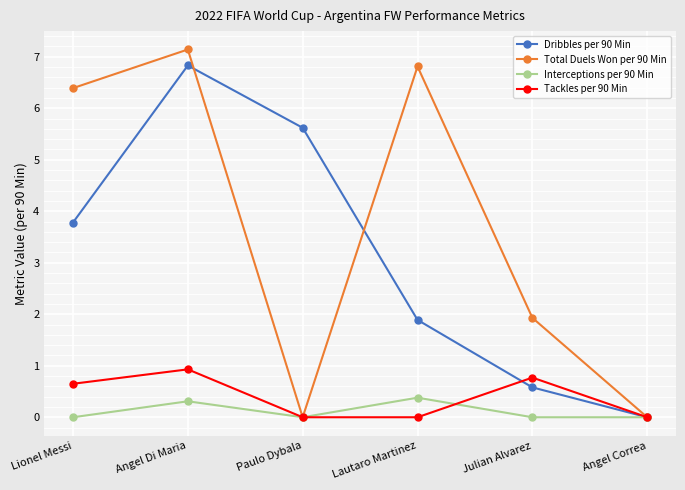

Rank the series at Julian Alvarez from highest to lowest value.

Total Duels Won per 90 Min, Tackles per 90 Min, Dribbles per 90 Min, Interceptions per 90 Min